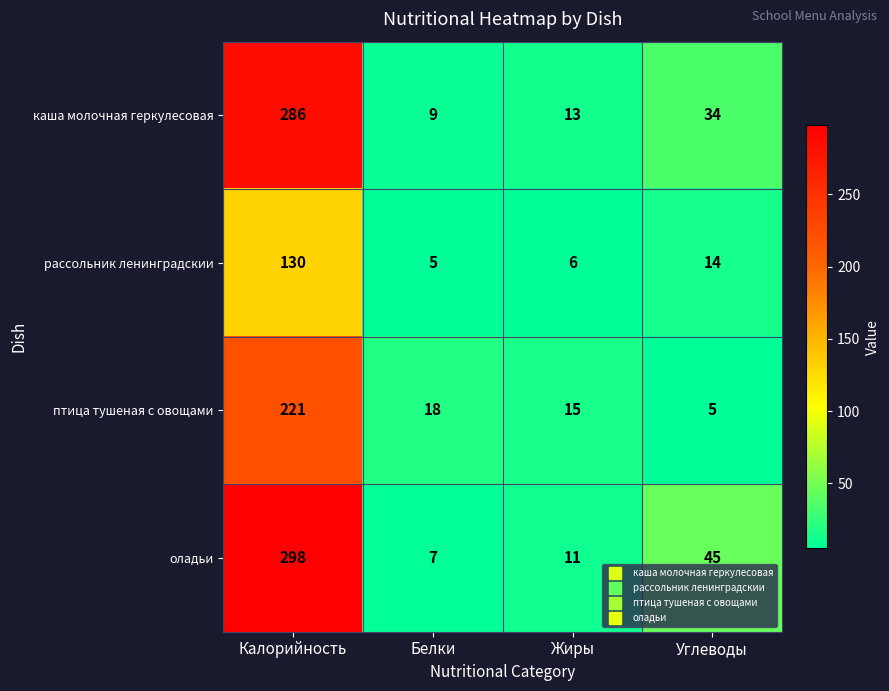

List the series in order of their peak value, highest first.

оладьи, каша молочная геркулесовая, птица тушеная с овощами, рассольник ленинградскии